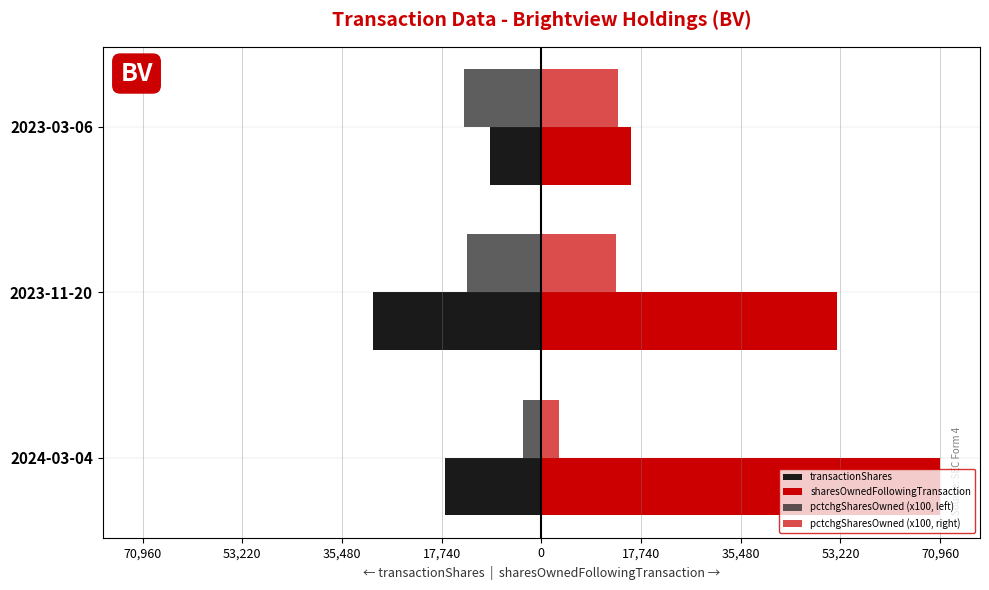

What is the value of the sharesOwnedFollowingTransaction bar at the 2nd from the left?

52588